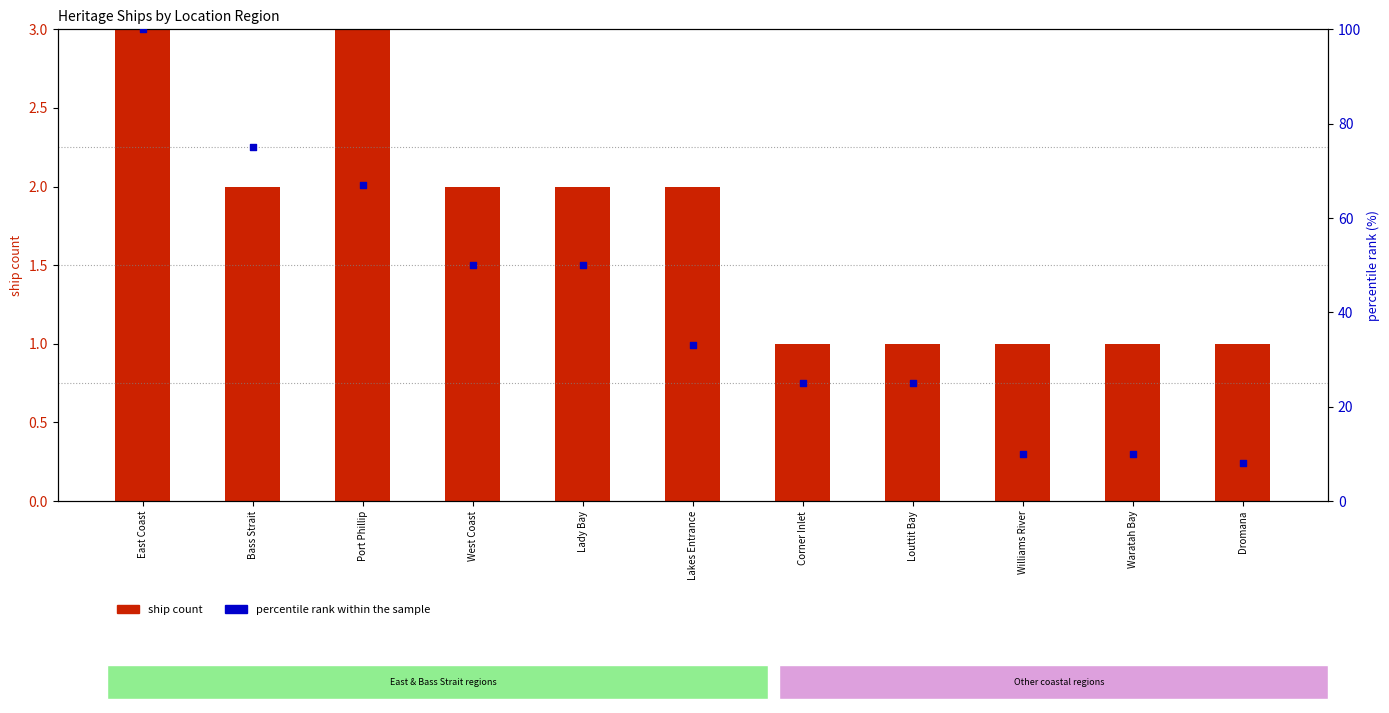

What is the total value across all series at Lakes Entrance?

35